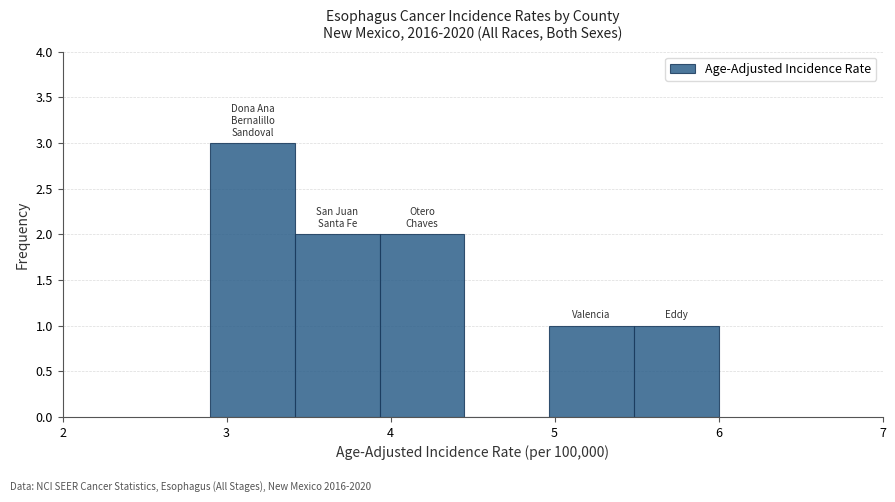

Reading left to right, transcribe this chart: for each bar, give the range it covers on the x-axis and its height. Neither the bar edges nor the heights are printed on the chart, so give them approximately, as read against the axes.

2.9 to 3.4: 3
3.4 to 3.9: 2
3.9 to 4.5: 2
4.5 to 5.0: 0
5.0 to 5.5: 1
5.5 to 6.0: 1